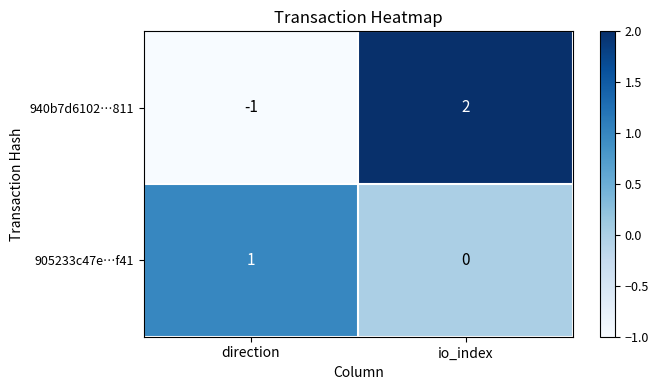

The 905233c47e…f41 series shows 2 at direction. True or false?

False